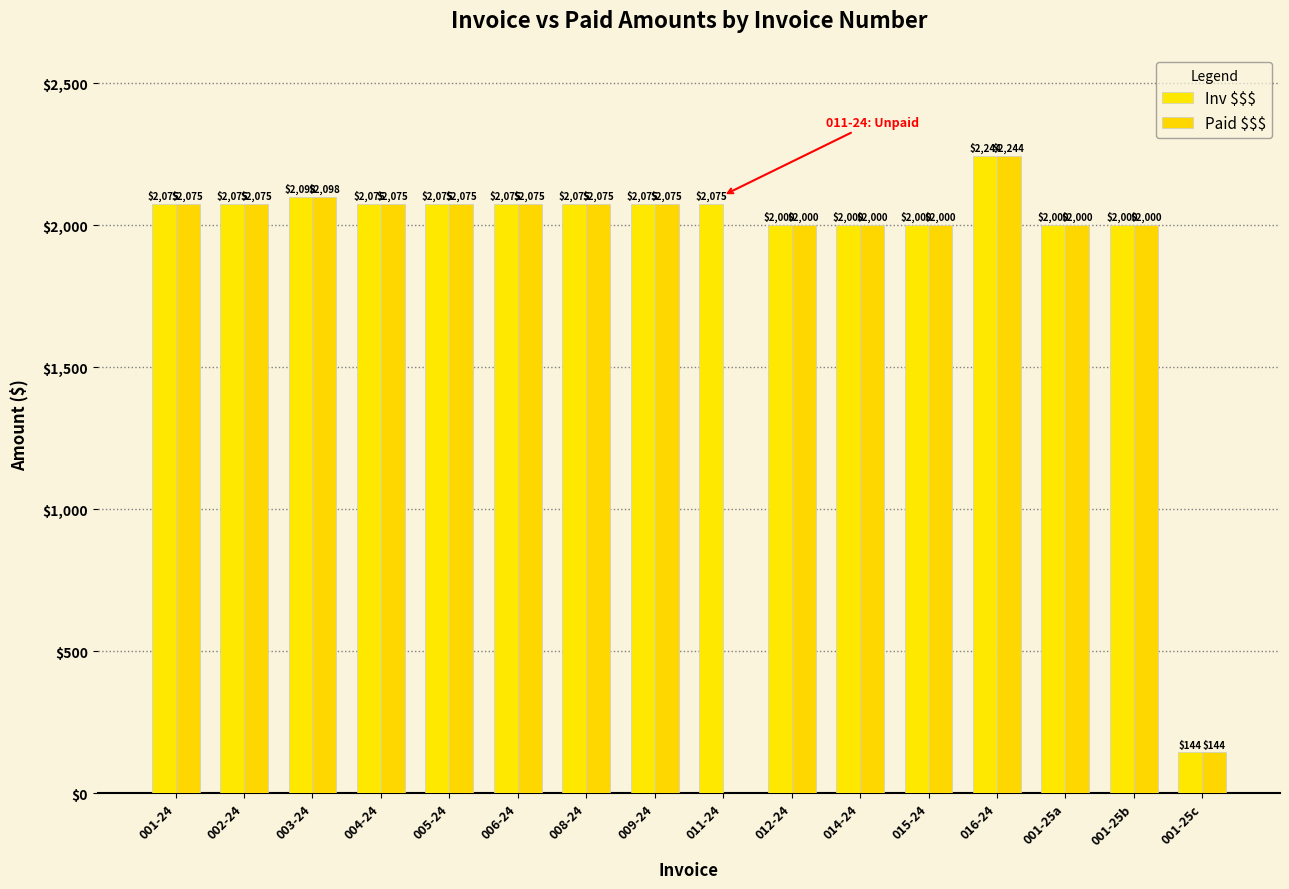

Which category has the highest value in the Inv $$$ series?

016-24